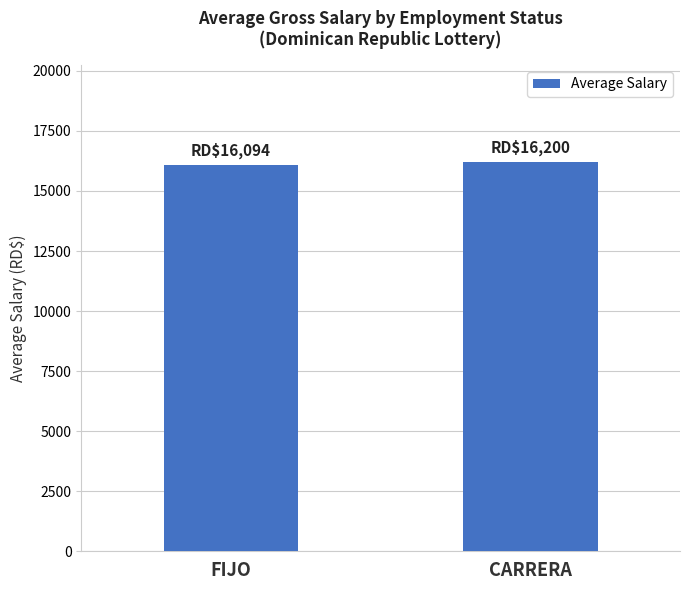

What is the difference between the values at CARRERA and FIJO?

106.4